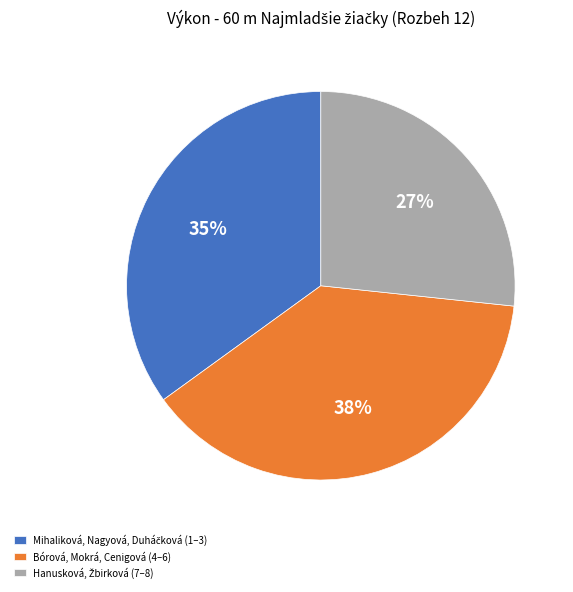

Which slice is the largest?

Bórová, Mokrá, Cenigová (4–6)